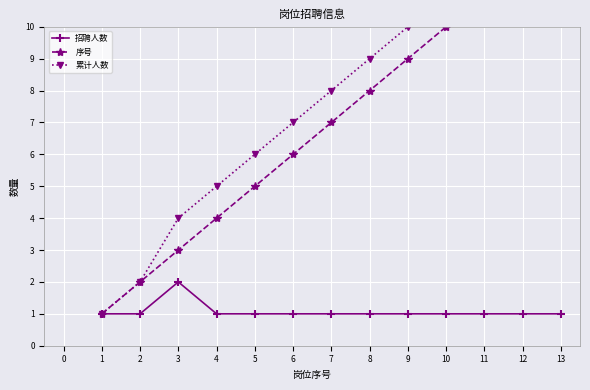

True or false: 招聘人数 has a value of 2 at 3.

True